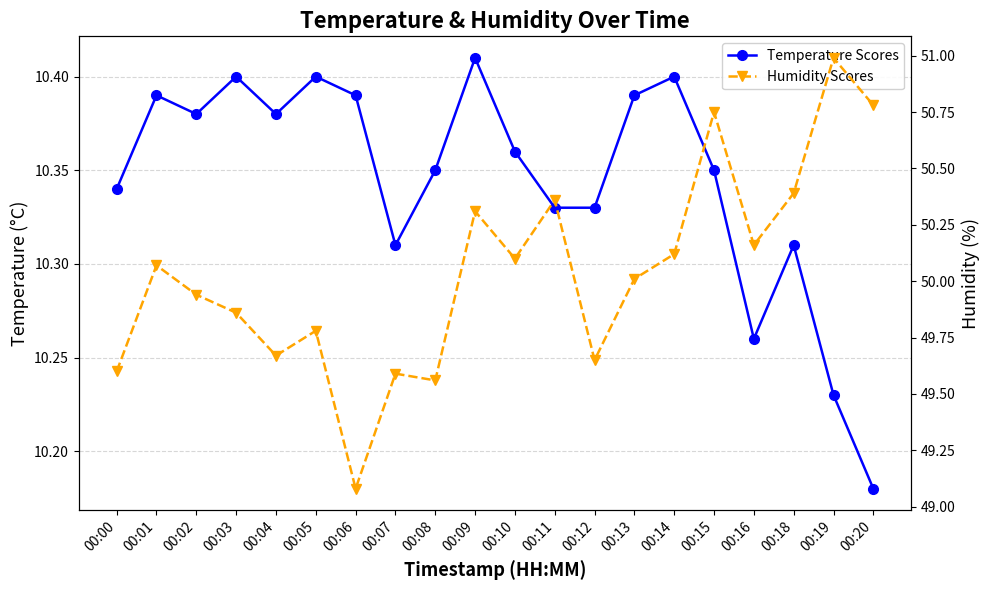

Read the Humidity Scores value at 00:01.

50.1